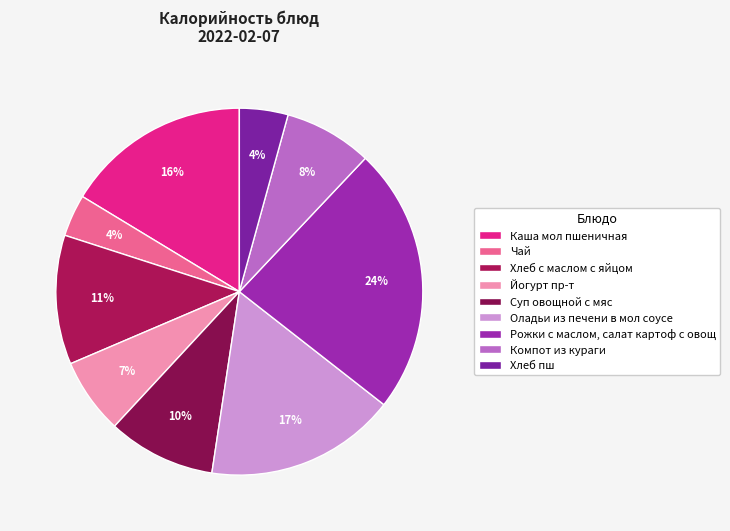

How many segments does this pie chart have?

9